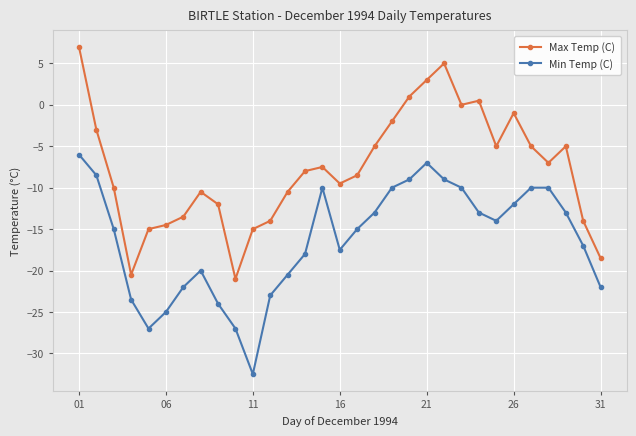

What is the highest value of the Min Temp (C) series?

-6.0